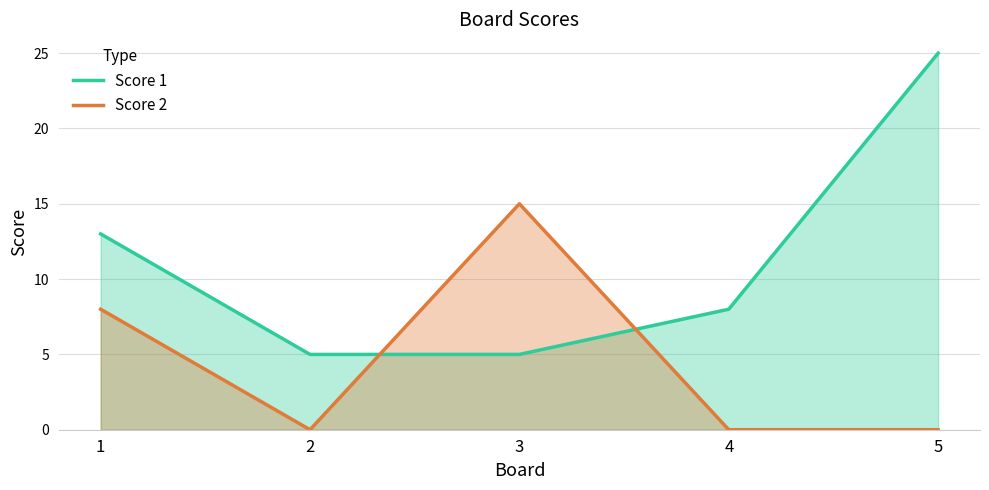

List the series in order of their overall mean, lowest first.

Score 2, Score 1